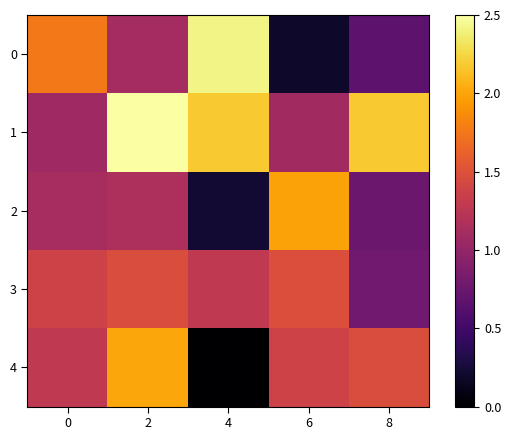

List the series in order of their peak value, lowest first.

3, 2, 4, 0, 1